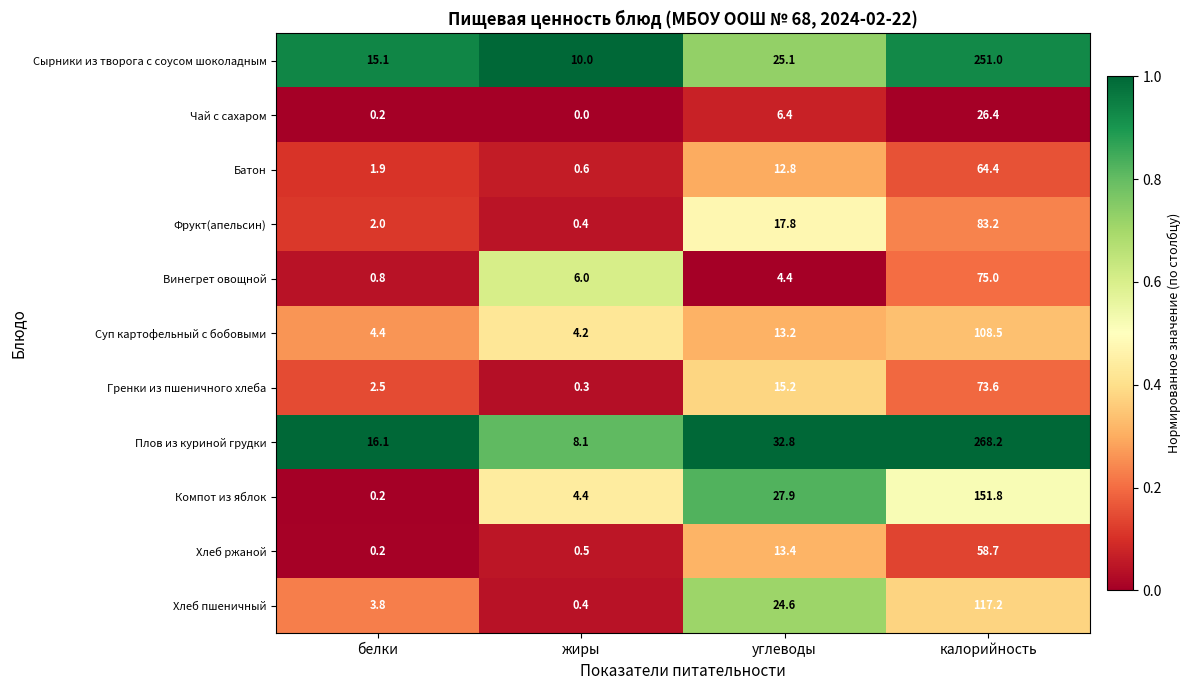

The Плов из куриной грудки series shows 46.6 at углеводы. True or false?

False